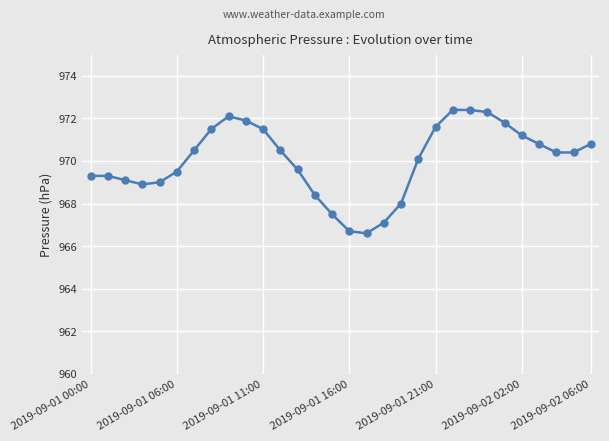

What is the value of the 7th point from the left?

970.5